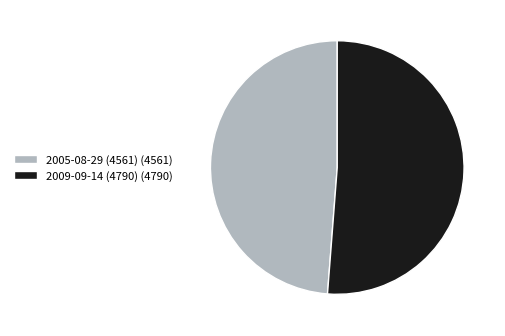

Rank the categories by value from lowest to highest.

2005-08-29 (4561), 2009-09-14 (4790)